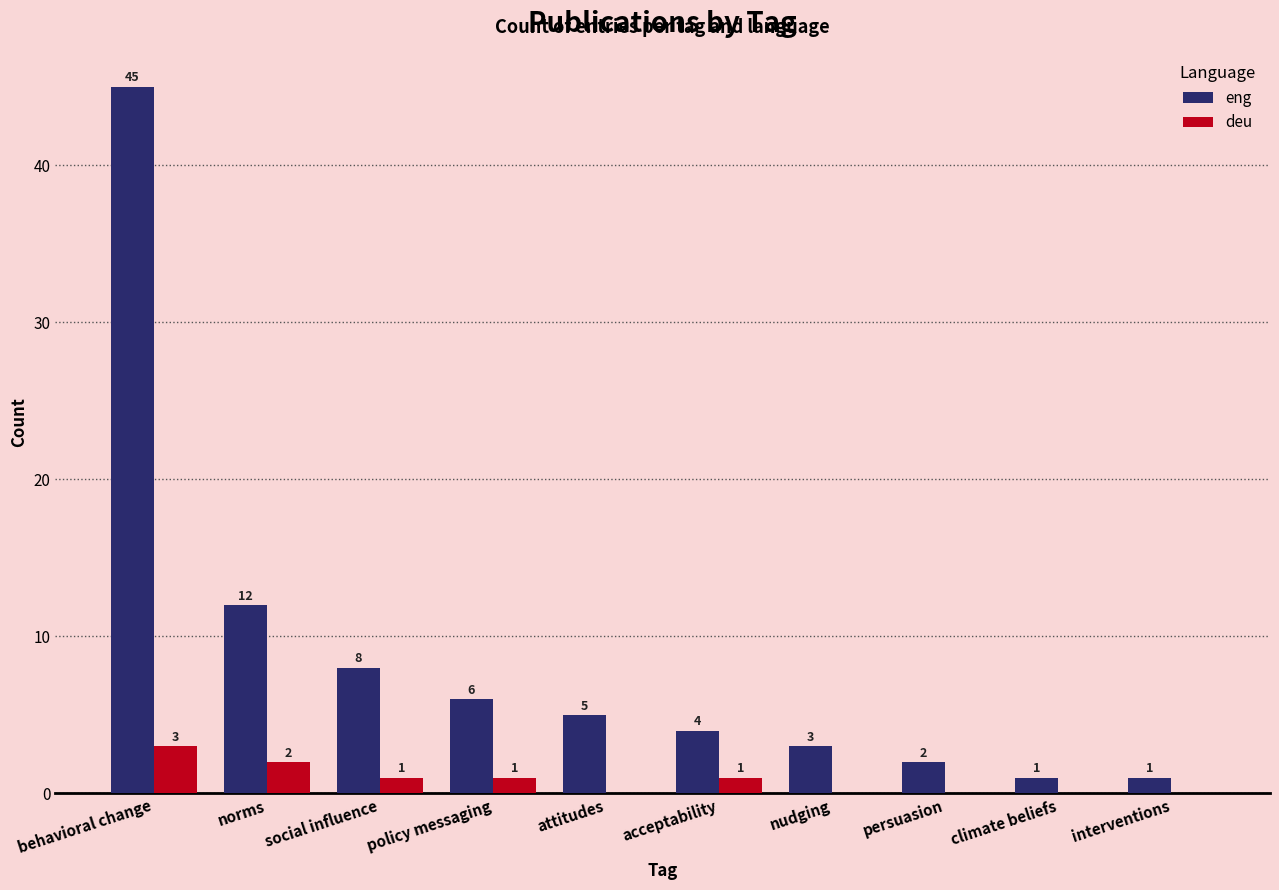

Which category has the highest value across all series?

behavioral change